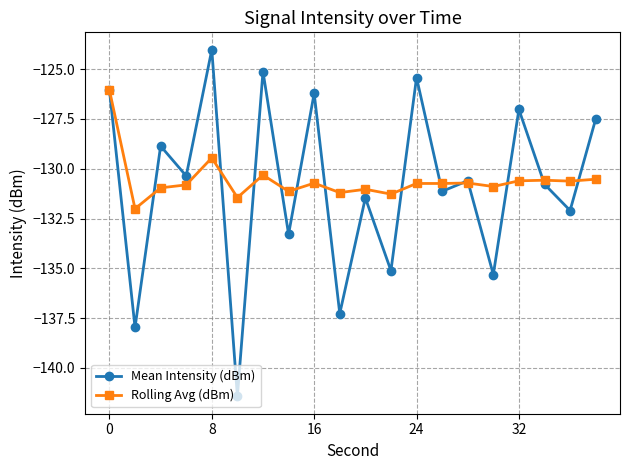

What is the difference between the maximum and second lowest values in the Rolling Avg (dBm) series?

5.4